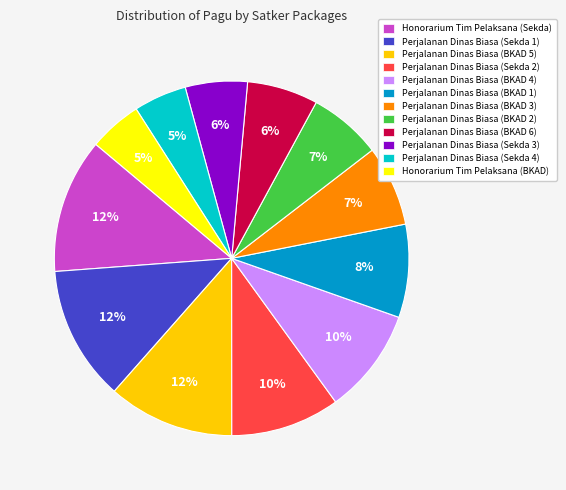

Is there a majority slice in this chart?

No